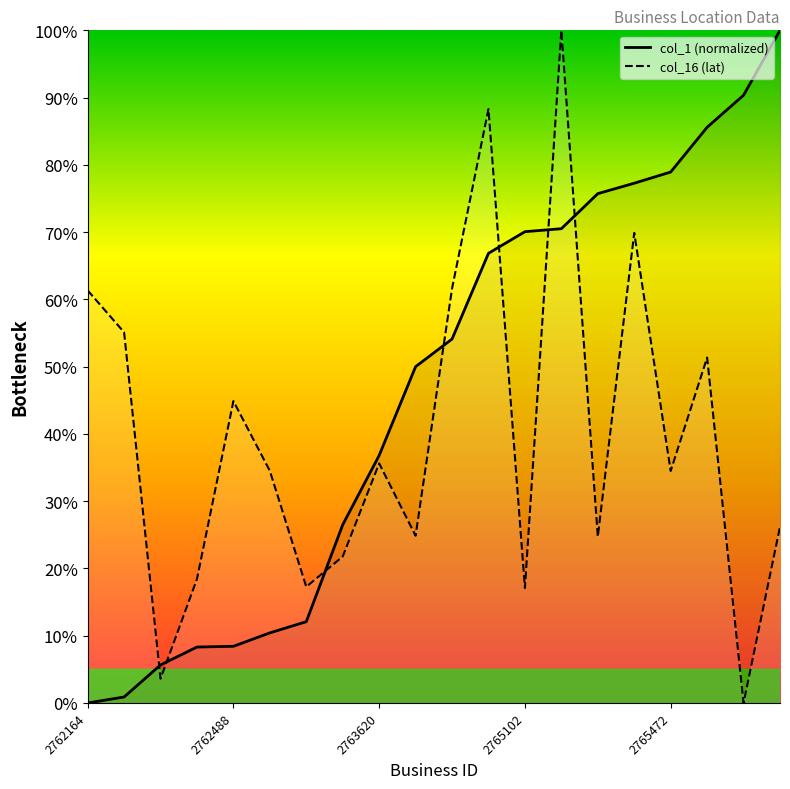

What are all the series names shown in the legend?

col_1 (normalized), col_16 (lat)